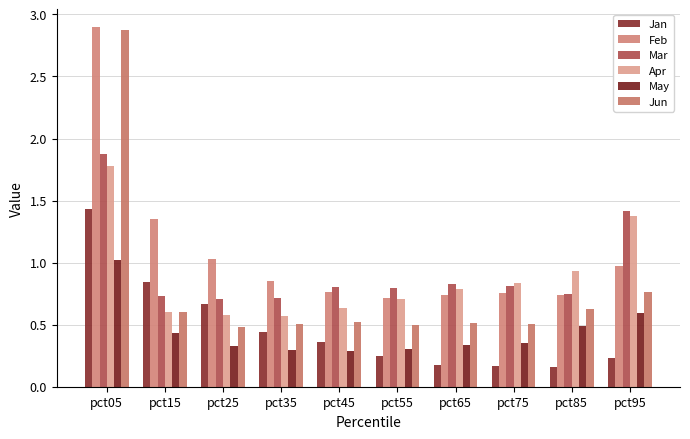

The May series shows 0.4 at pct15. True or false?

True